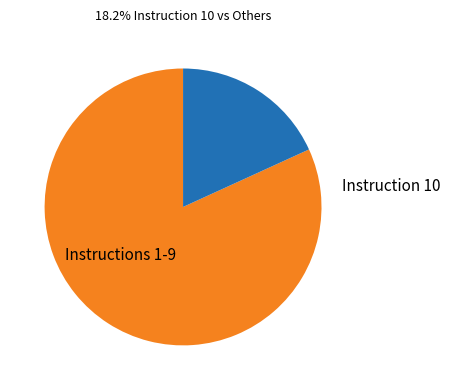

Does any single category account for the majority?

Yes